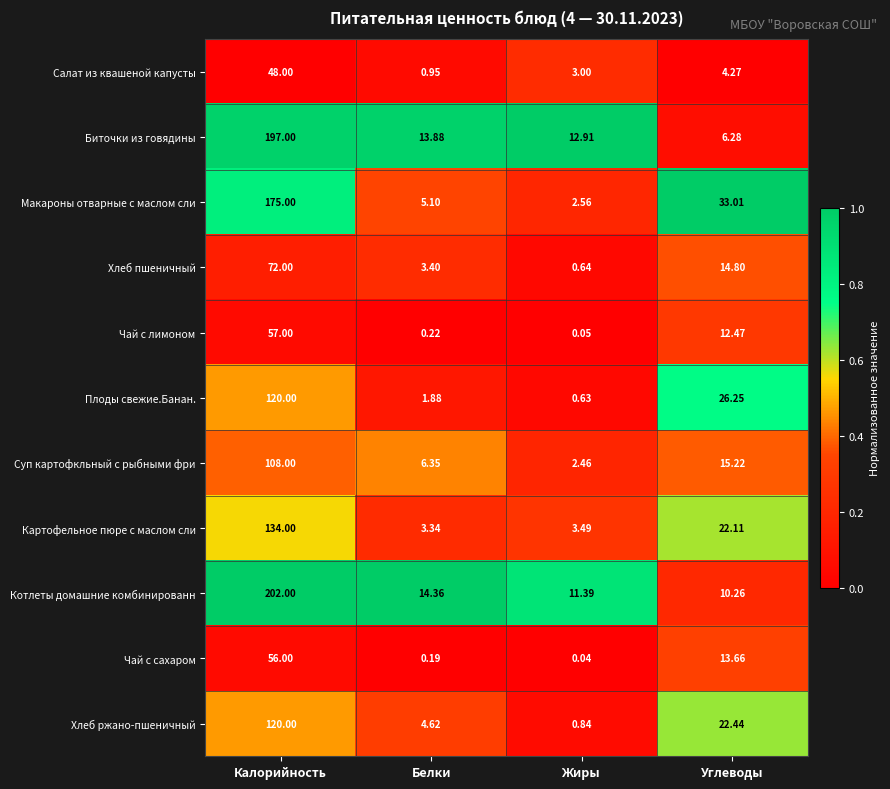

Is the value of Биточки из говядины at Углеводы greater than the value of Хлеб ржано-пшеничный at Белки?

Yes